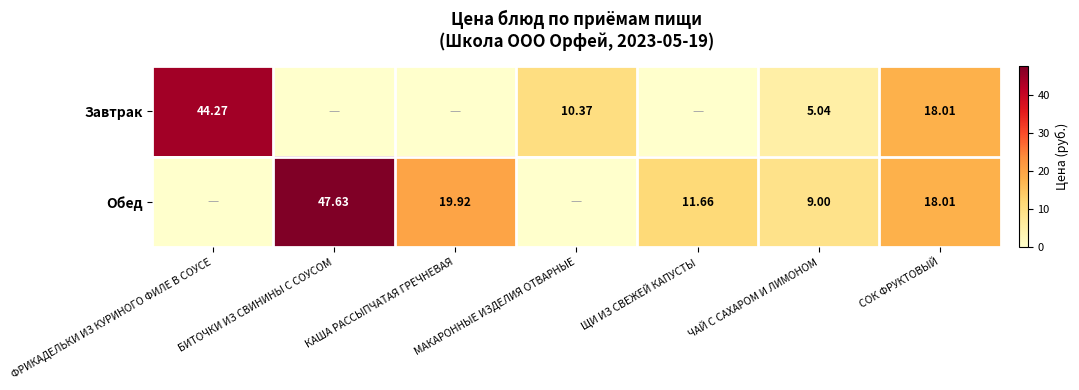

Is the value of Завтрак at МАКАРОННЫЕ ИЗДЕЛИЯ ОТВАРНЫЕ greater than the value of Обед at КАША РАССЫПЧАТАЯ ГРЕЧНЕВАЯ?

No